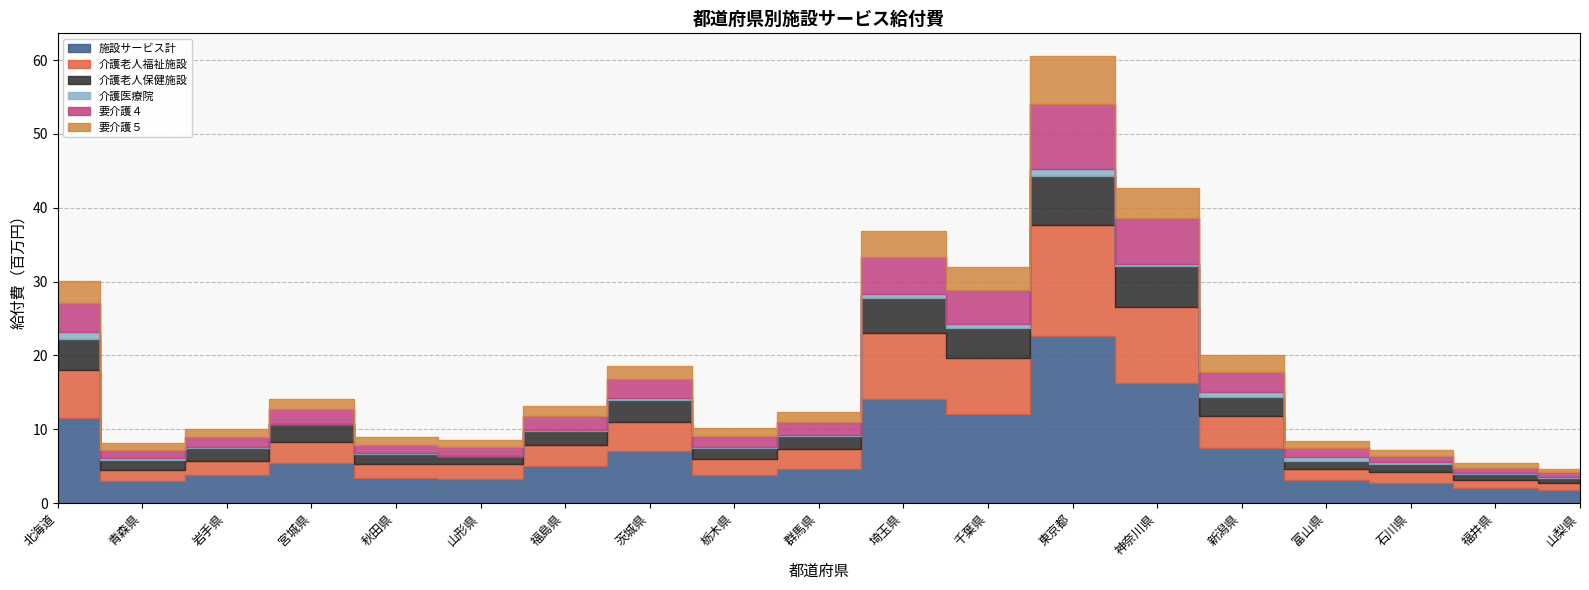

At which label does 介護老人保健施設 reach its minimum?

山梨県